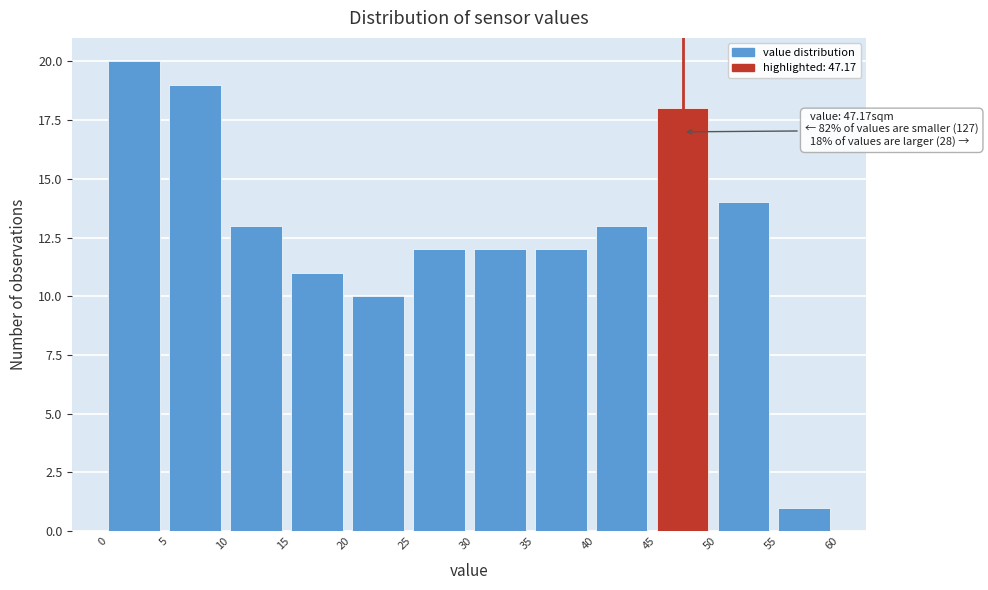

Which range on the x-axis has the tallest bar?

0 to 5